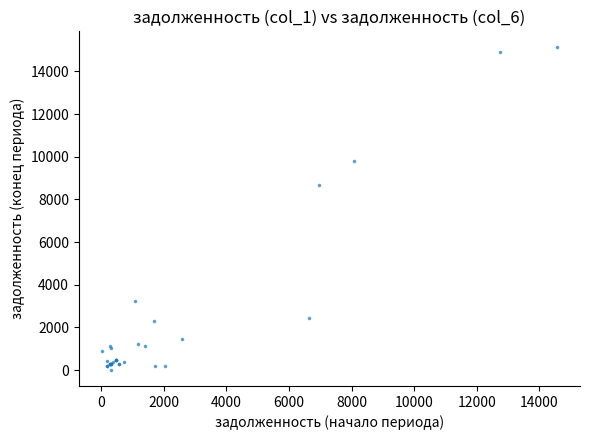

What Y value in the scatter plot is closest to 7564?

8683.2